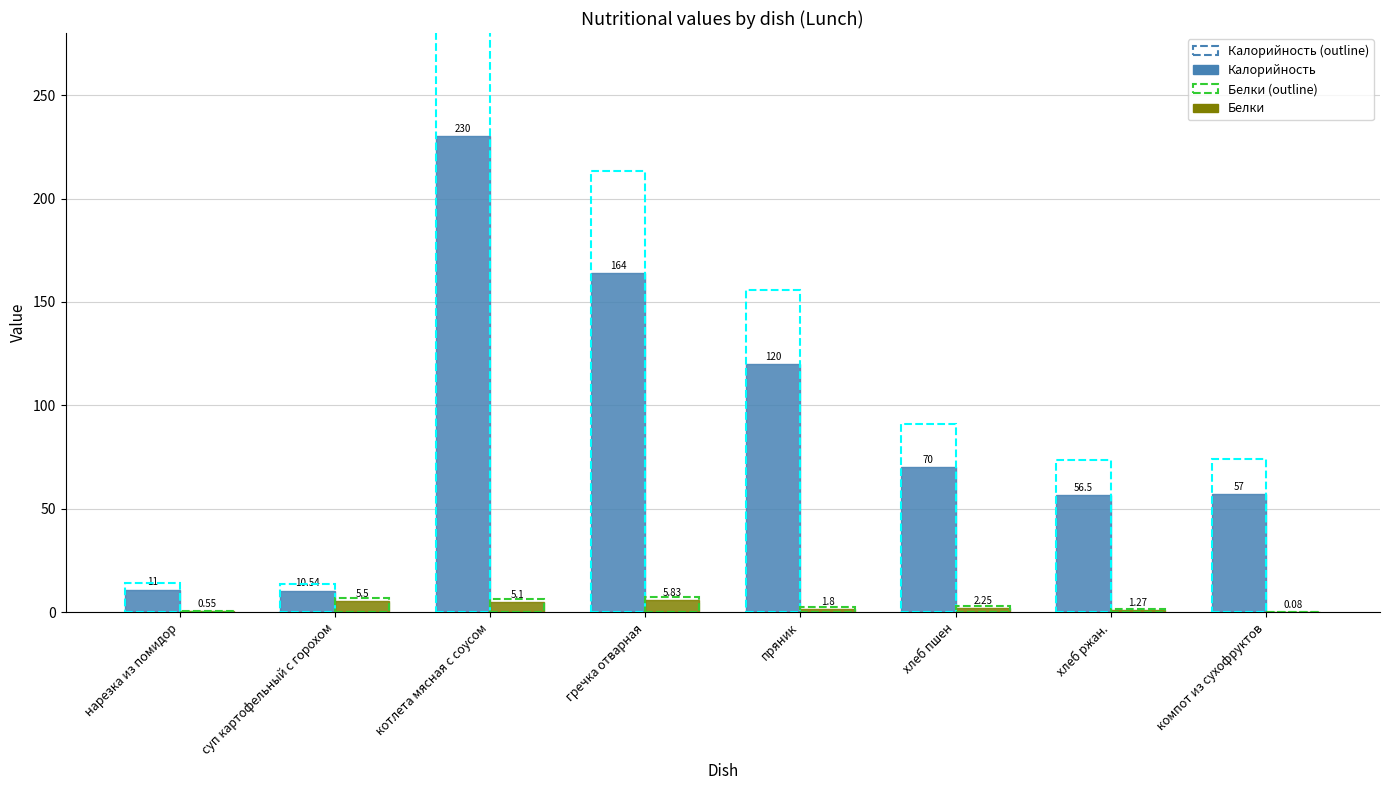

How many data points does each series have?

8